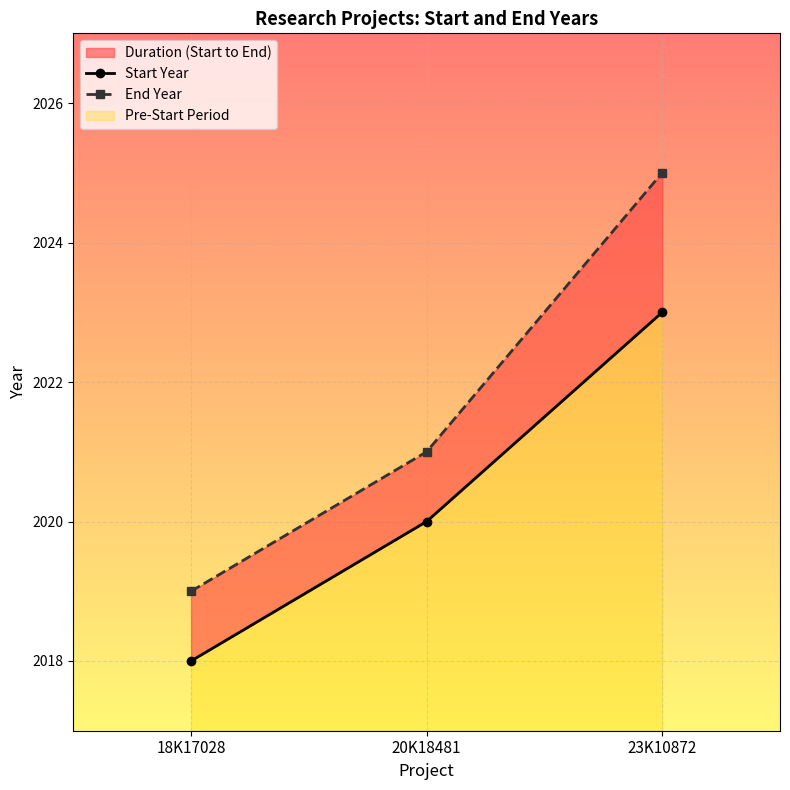

How many values in the Start Year series are below 2020?

1